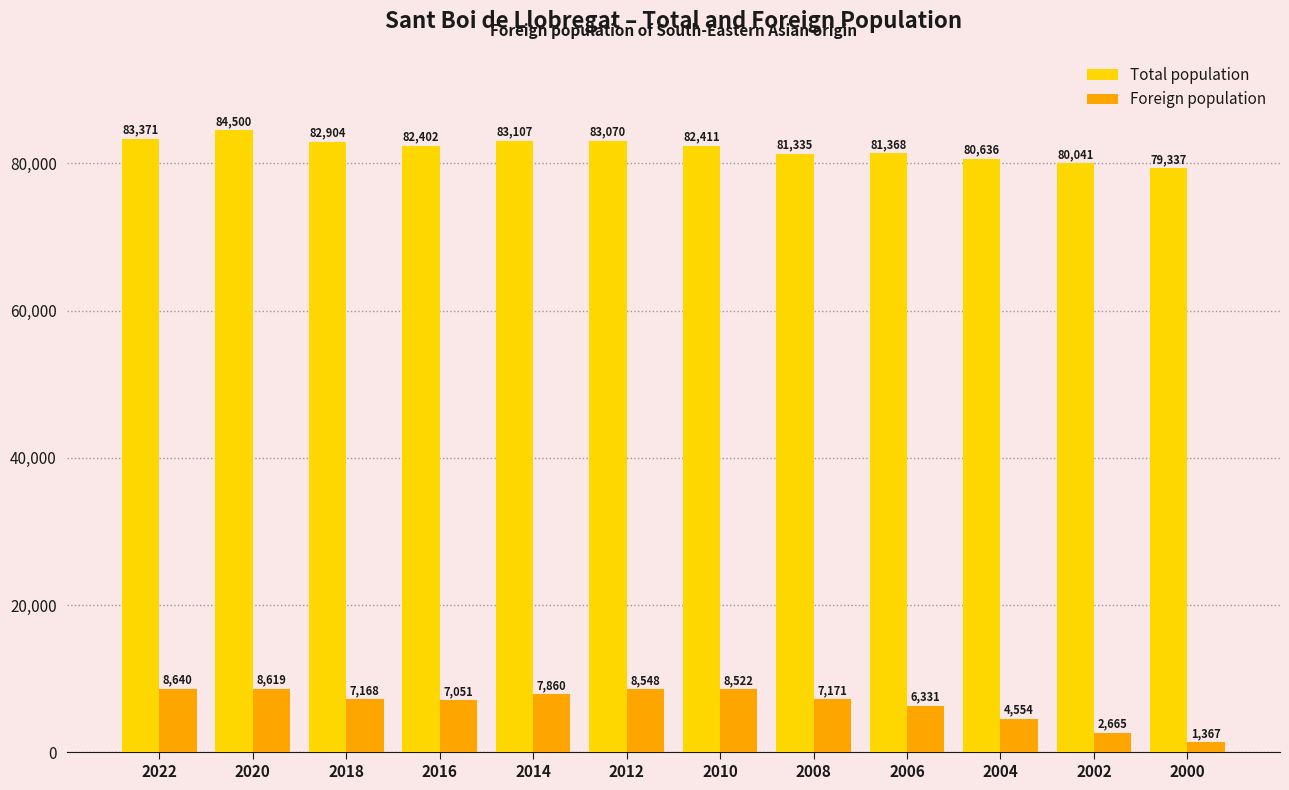

How many data points does each series have?

12